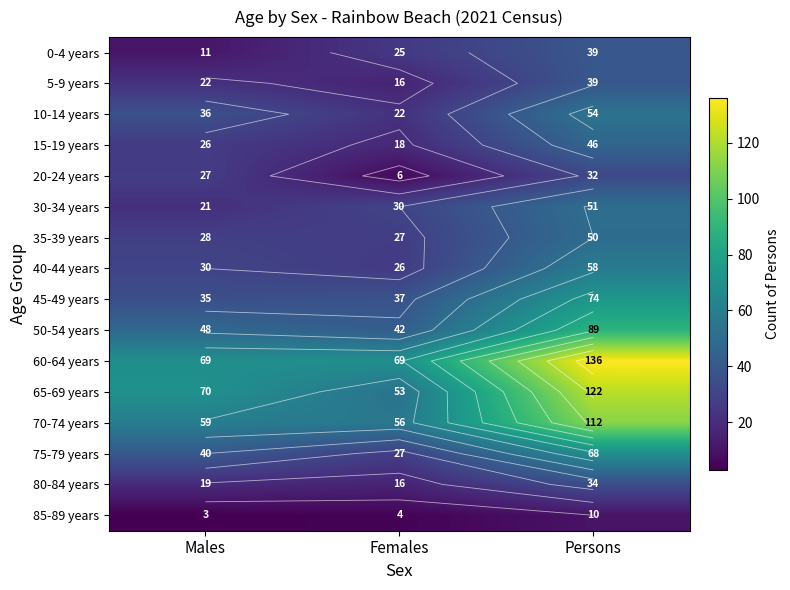

Rank the series at Persons from lowest to highest value.

85-89 years, 20-24 years, 80-84 years, 0-4 years, 5-9 years, 15-19 years, 35-39 years, 30-34 years, 10-14 years, 40-44 years, 75-79 years, 45-49 years, 50-54 years, 70-74 years, 65-69 years, 60-64 years